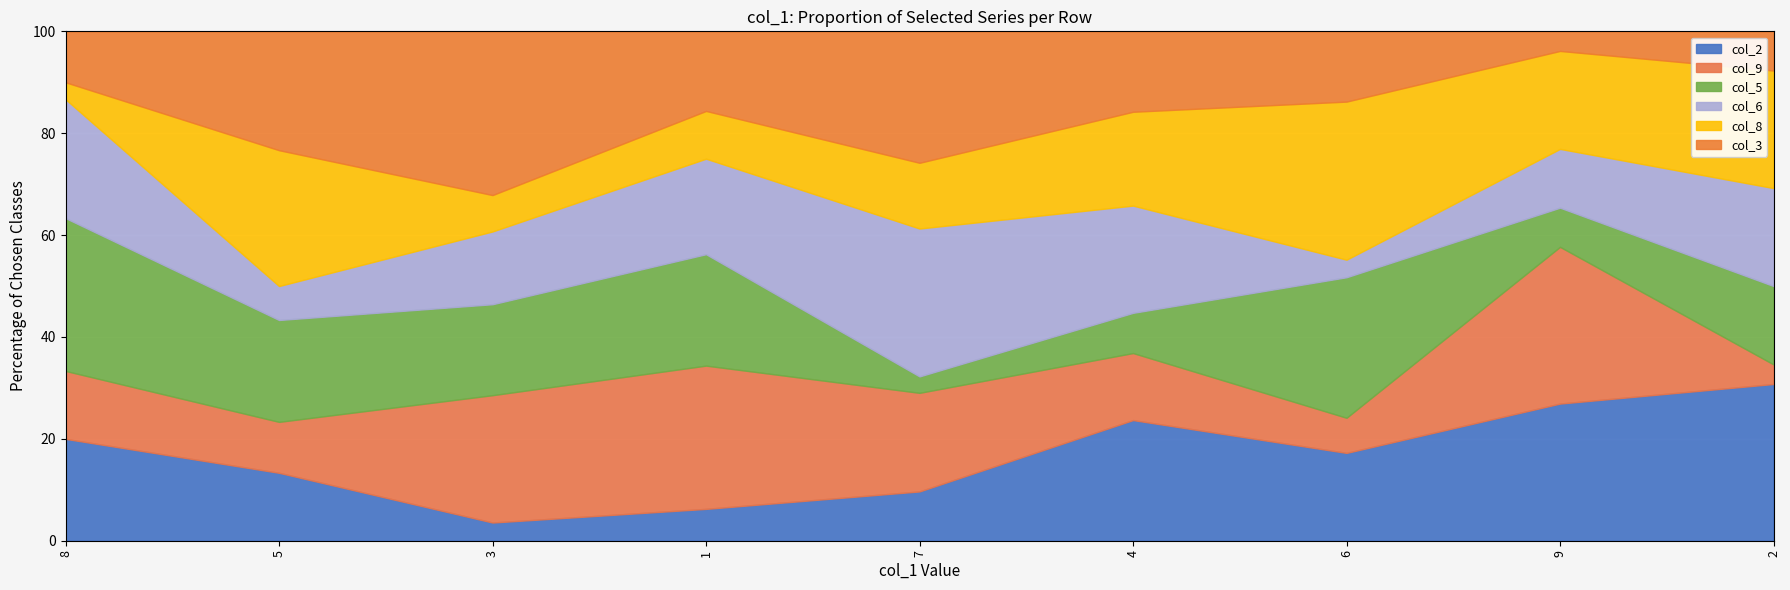

What is the difference between the col_2 values at 3 and 8?

16.4